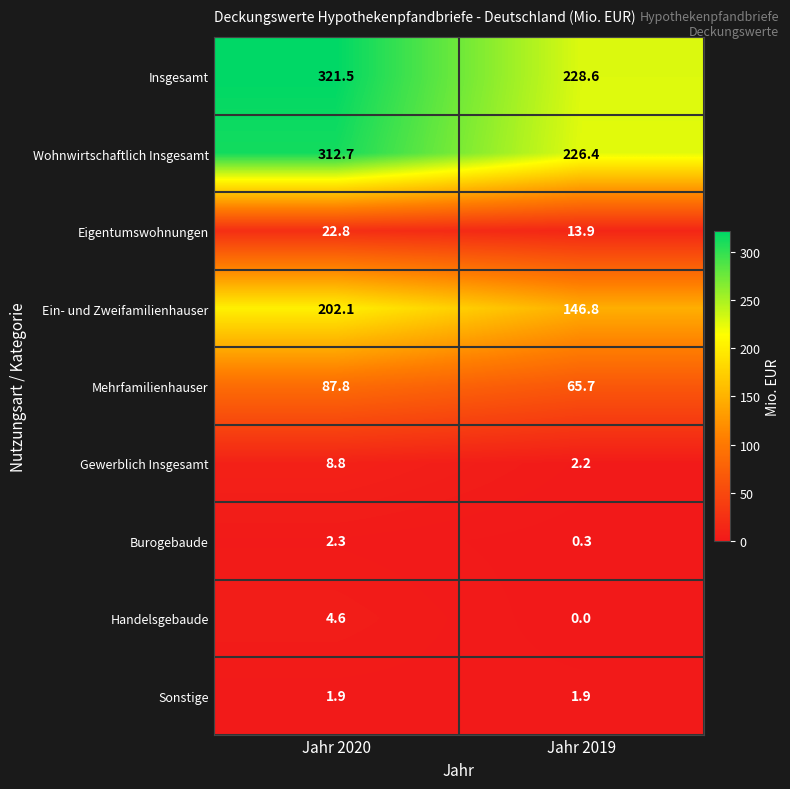

What is the average value of the Handelsgebaude series?

2.3